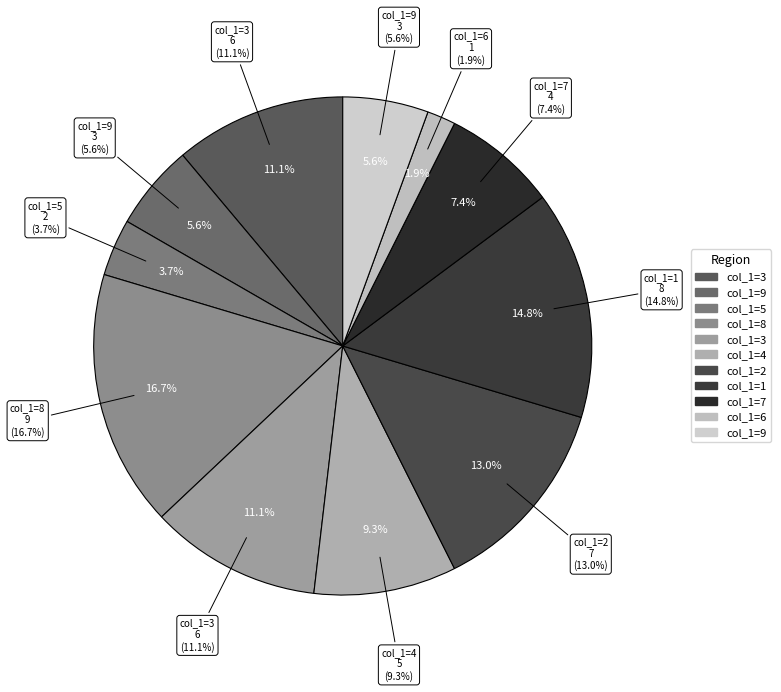

Which slice is the smallest?

6